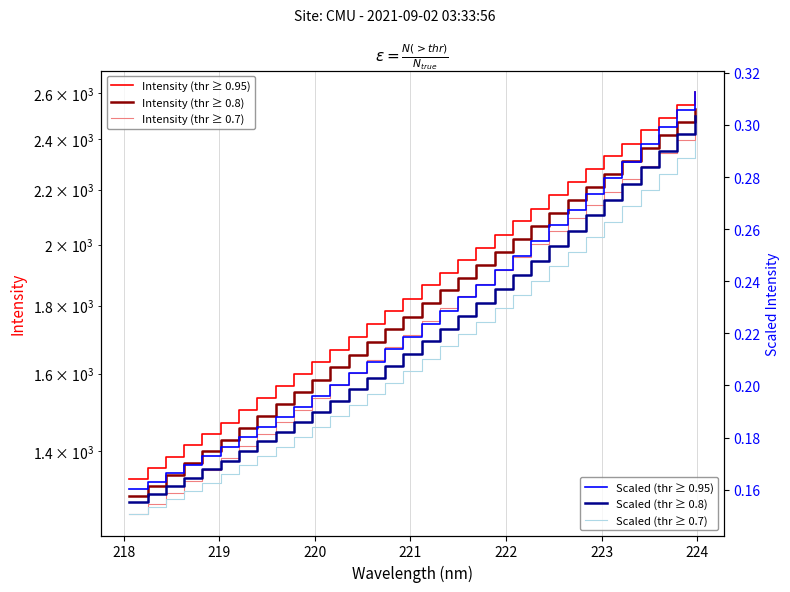

True or false: Scaled (thr ≥ 0.95) and Scaled (thr ≥ 0.7) cross at least once.

False